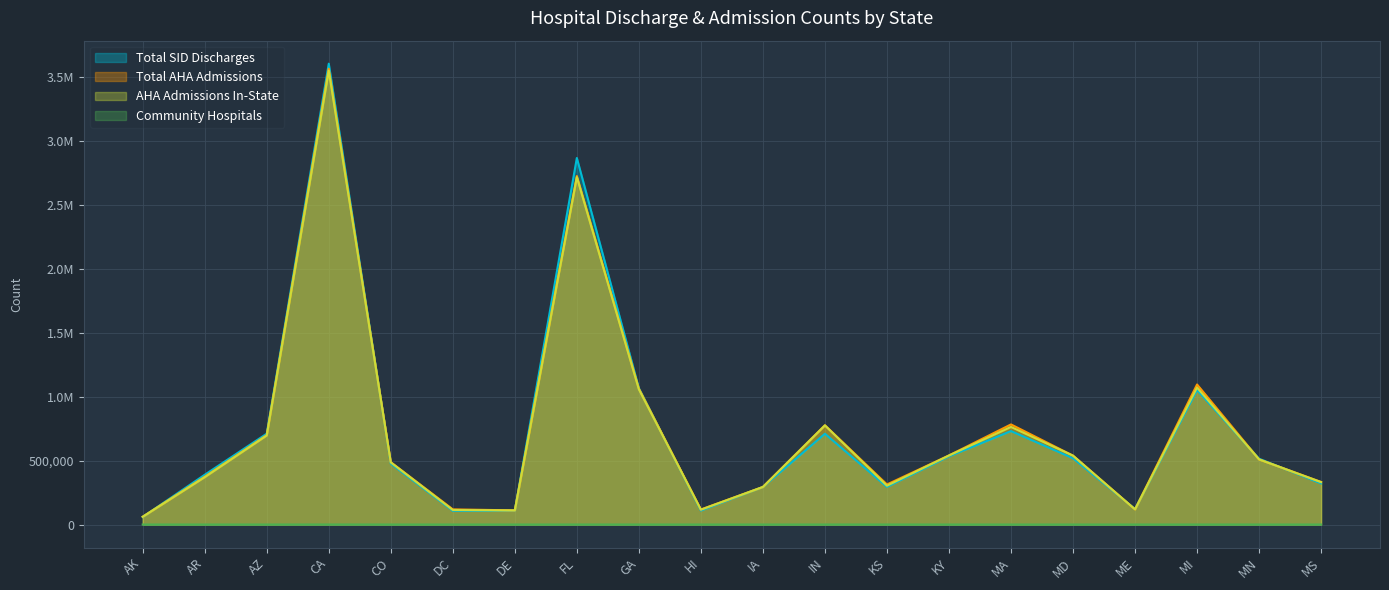

How many categories are shown in the chart?

20